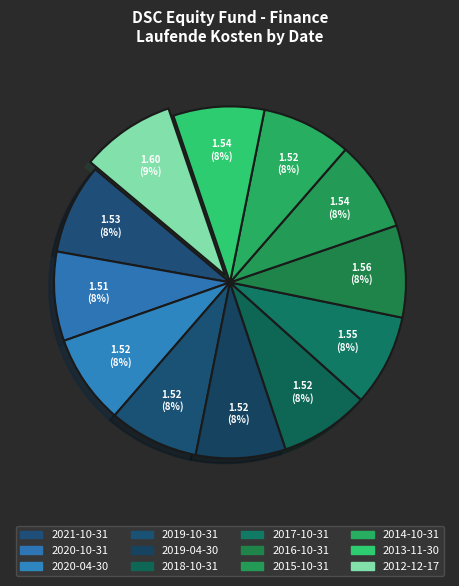

To the nearest percent, what portion does 2013-11-30 represent?

8%